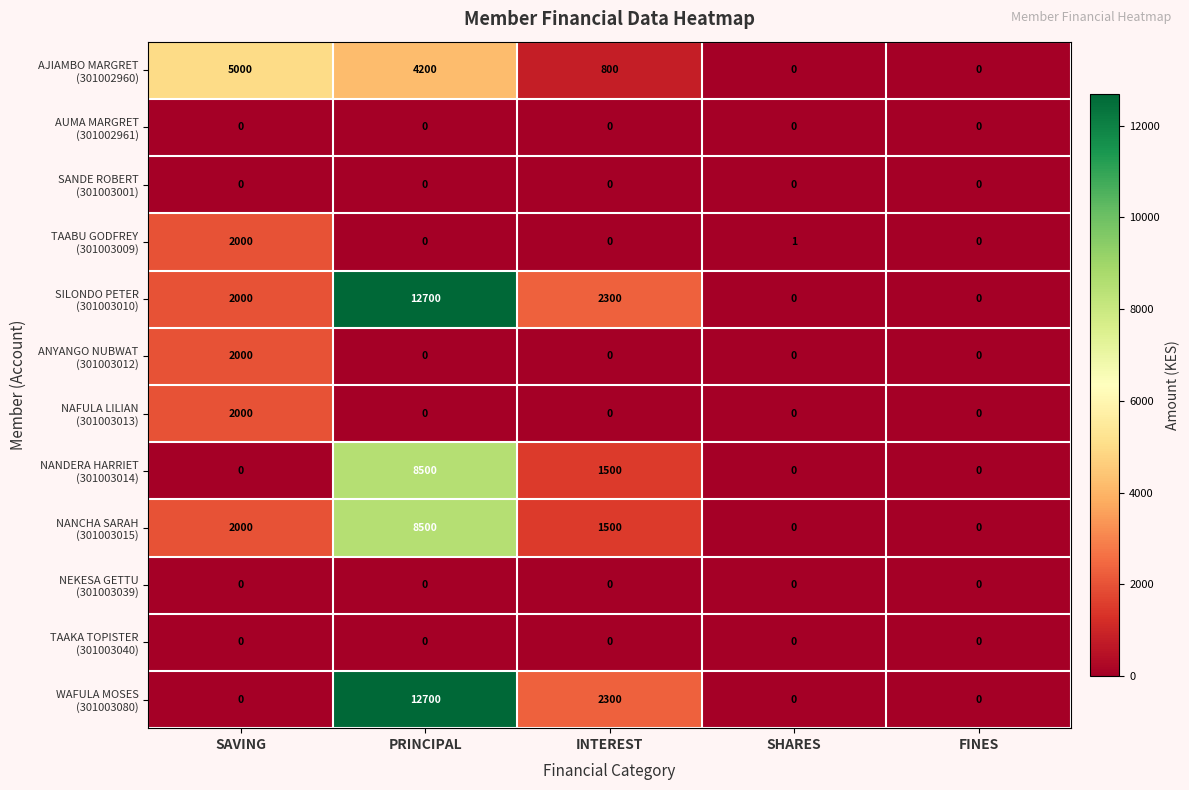

Which category has the highest value across all series?

PRINCIPAL